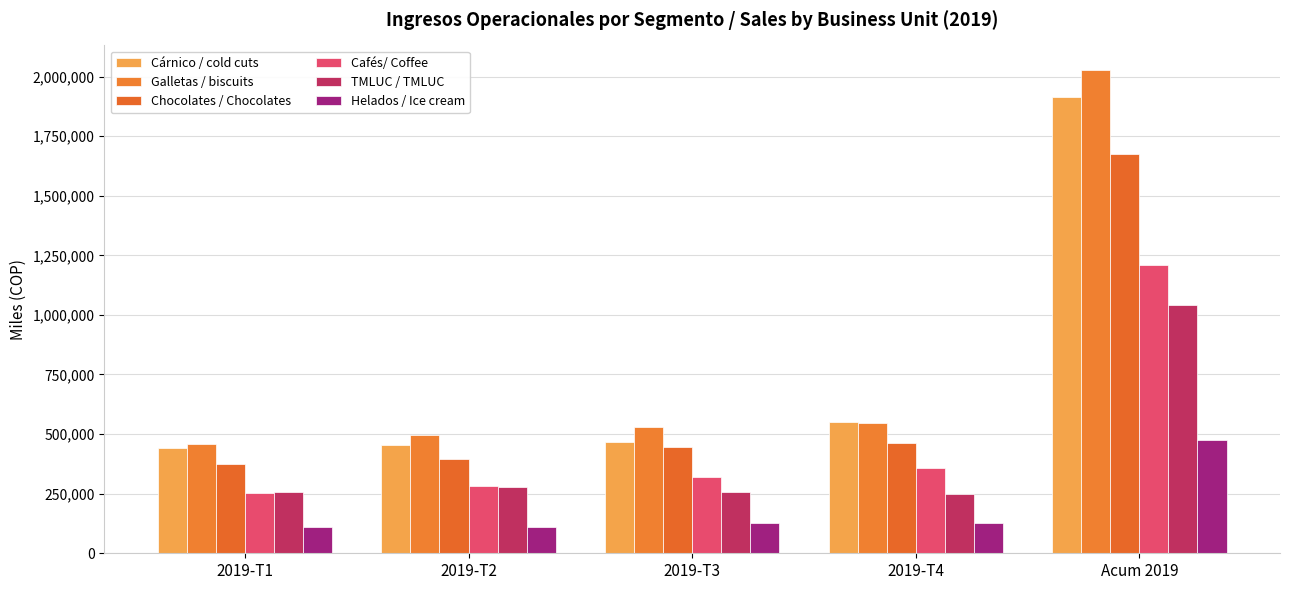

At which label is TMLUC / TMLUC closest to 644472?

2019-T2